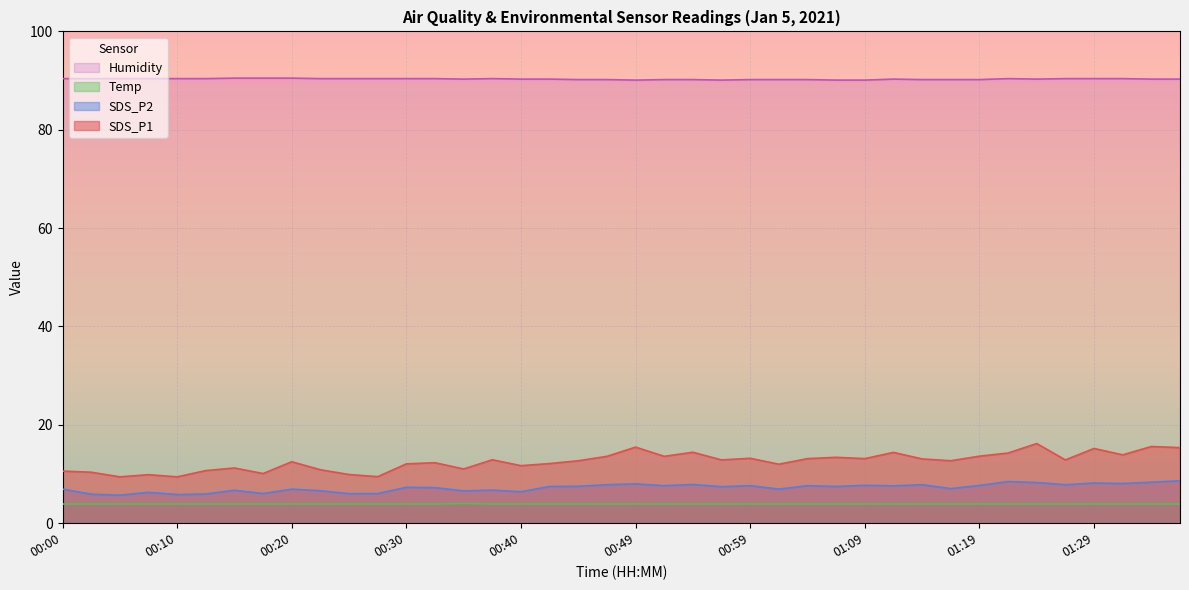

Which series has the largest range (max minus min)?

SDS_P1